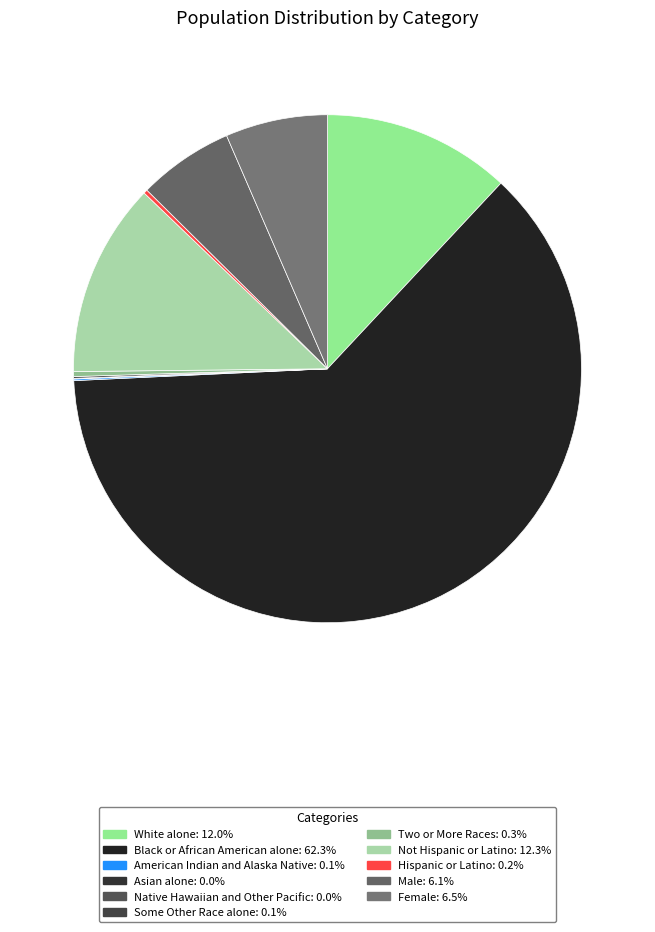

What percentage do Two or More Races and Female together represent?

6.8%